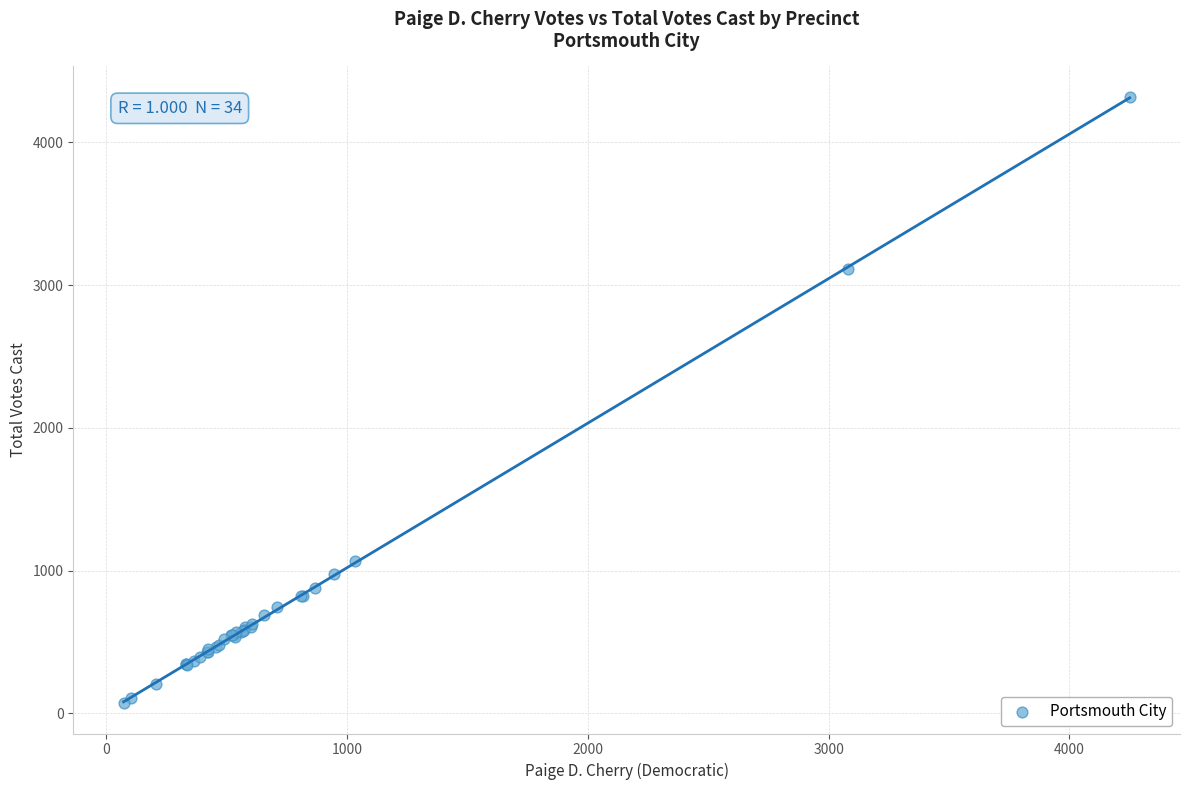

What Y value in the scatter plot is closest to 2196?

3110